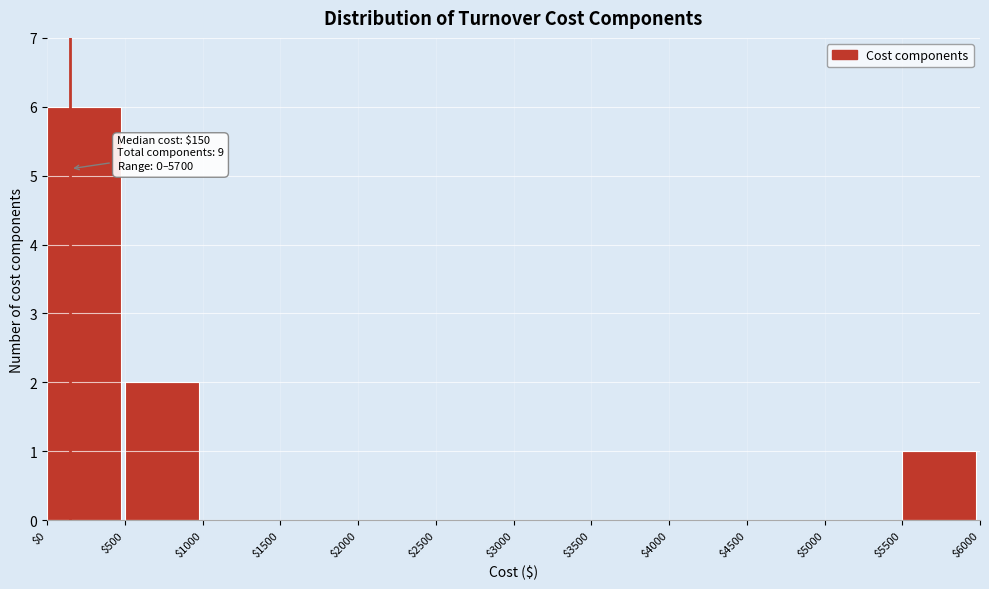

Which range on the x-axis has the tallest bar?

$0 to $500